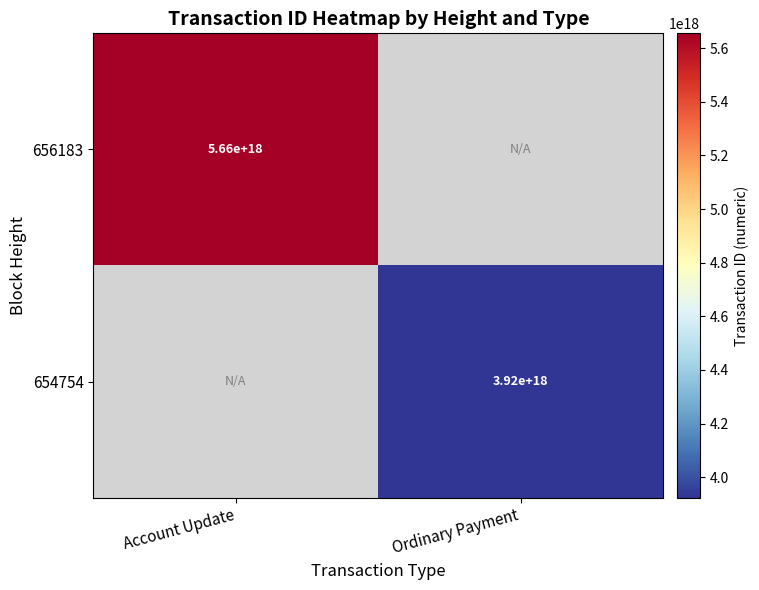

True or false: 656183 has a value of 8284373951377863680 at Account Update.

False